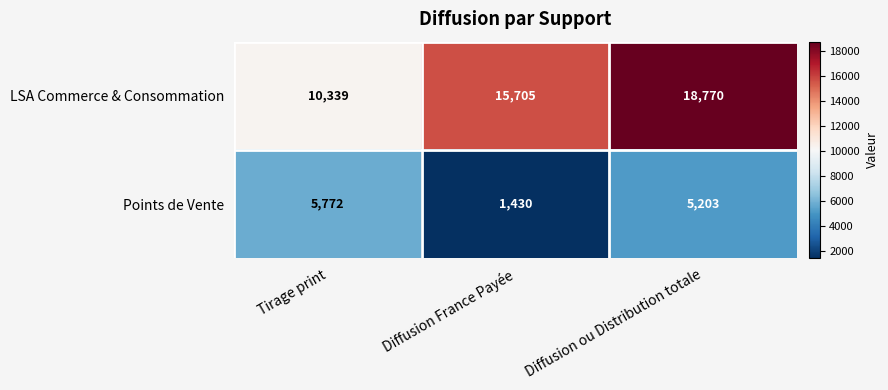

How many series are shown in this chart?

2